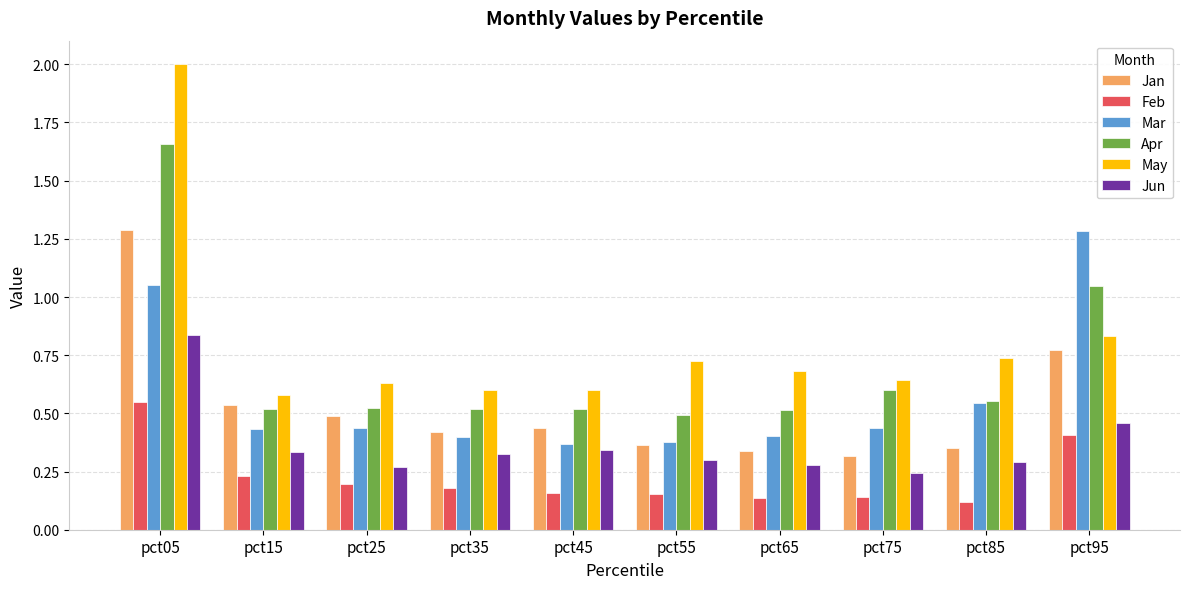

What is the difference between the maximum and minimum values in the Apr series?

1.2